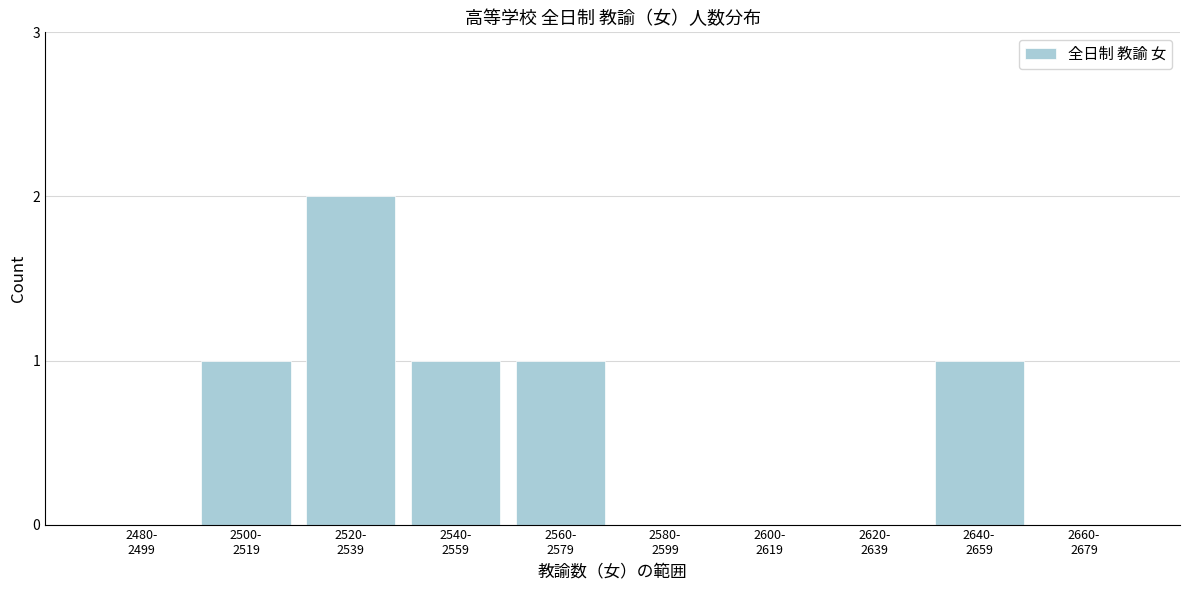

What is the sum of all values?

6